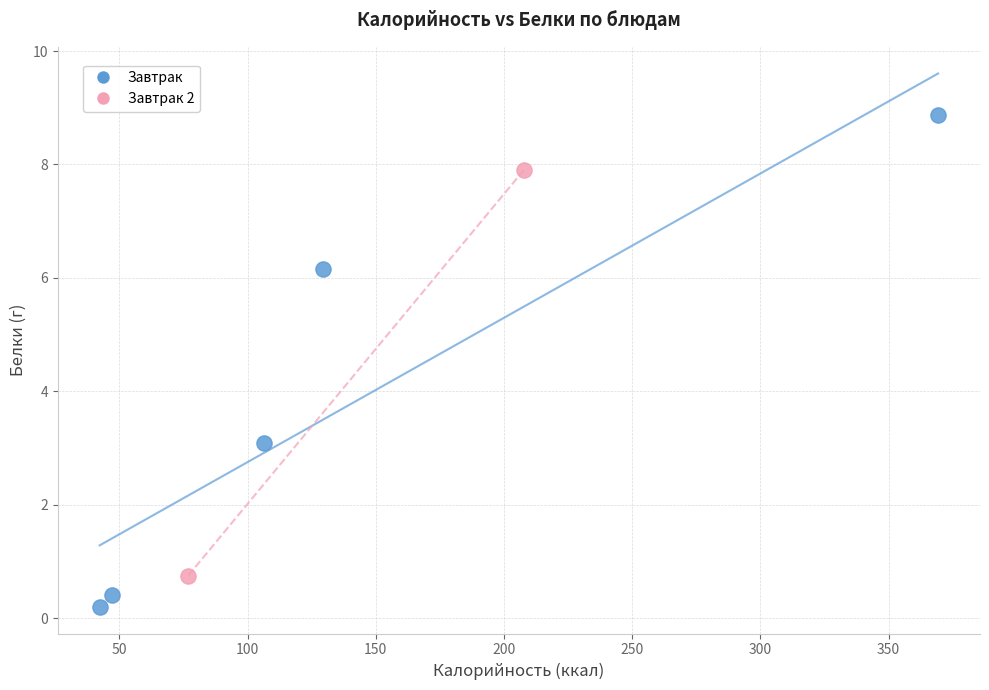

What are all the series names shown in the legend?

Завтрак, Завтрак 2